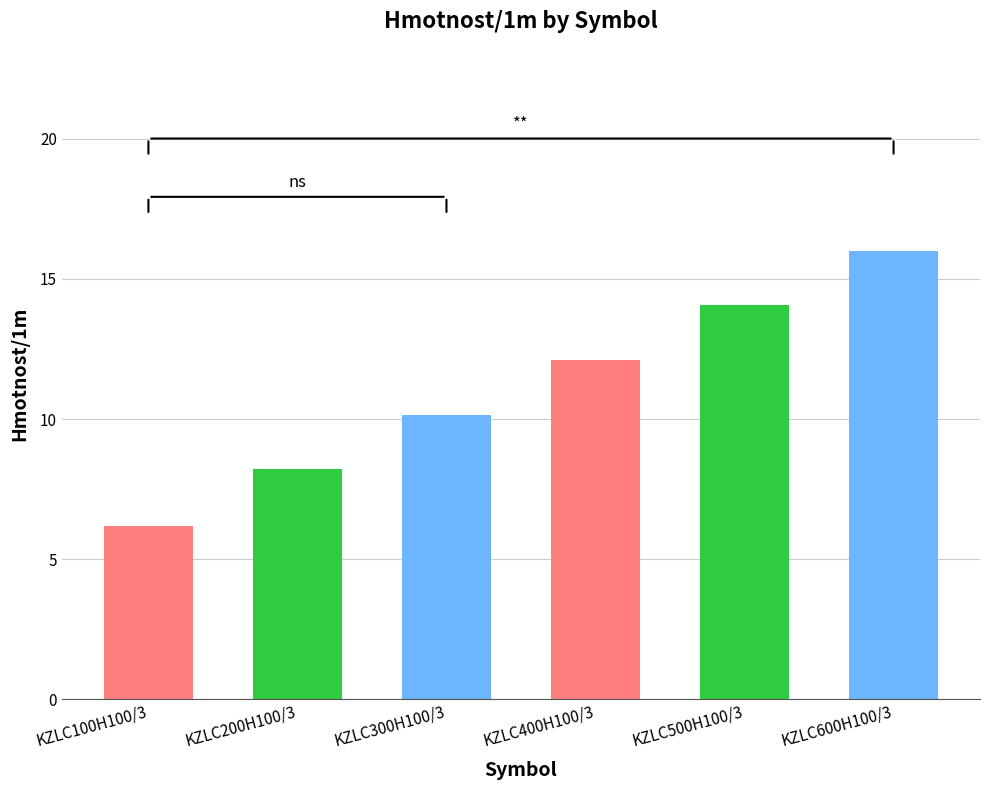

What is the label of the 3rd bar from the right?

KZLC400H100/3